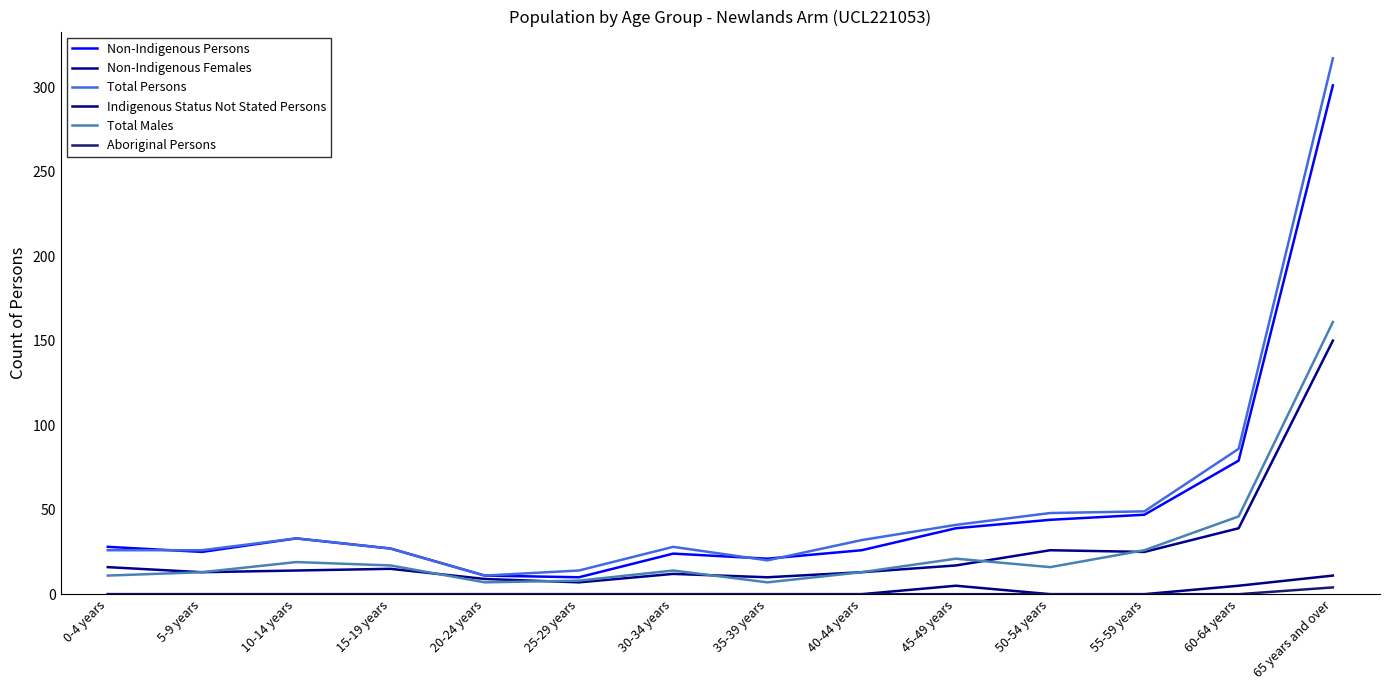

At which category does the chart reach its minimum across all series?

0-4 years